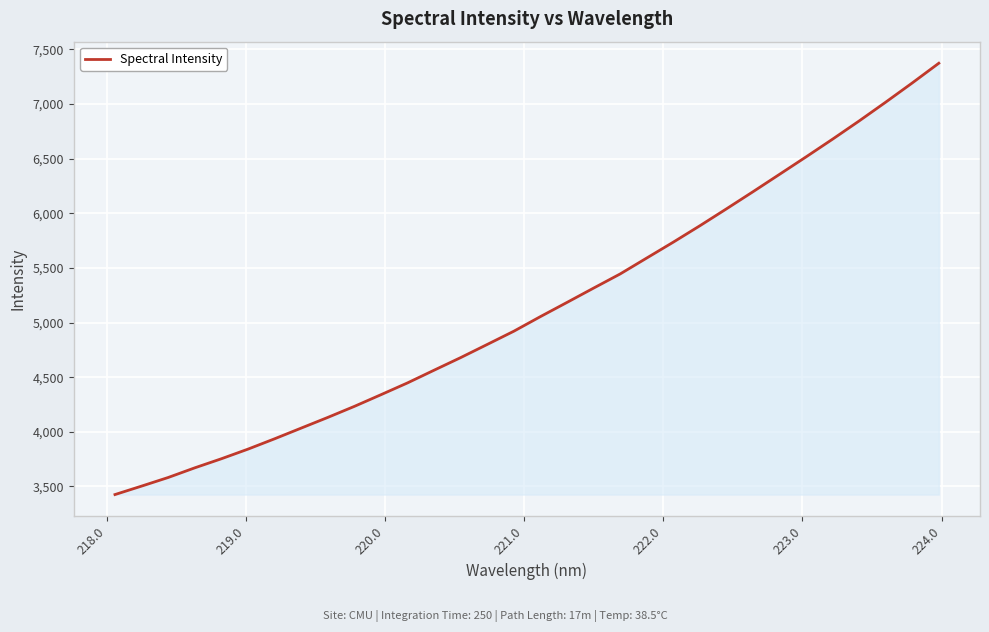

What is the minimum value shown in the chart?

3425.7